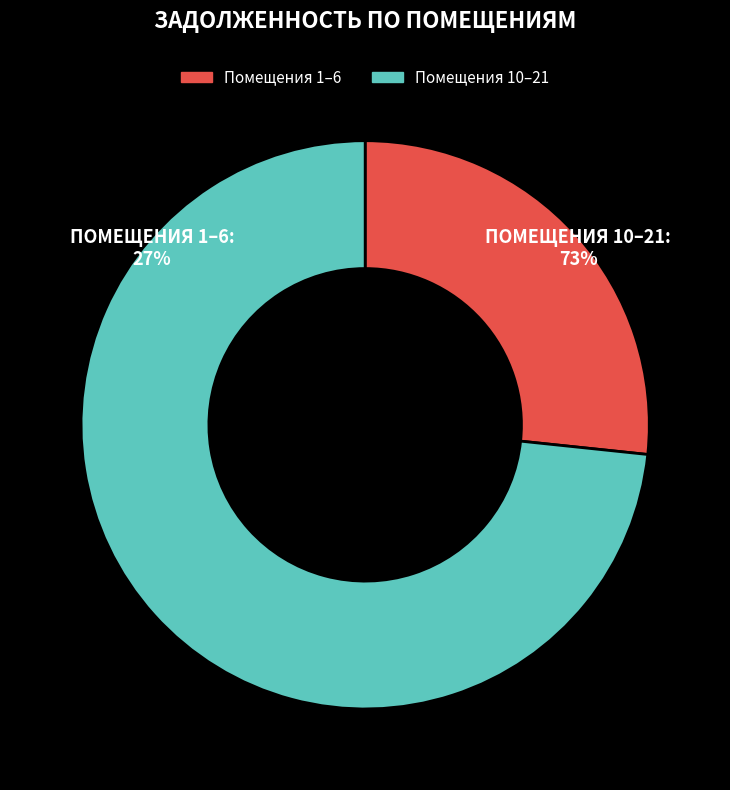

Is it true that 8 is 1% of the pie?

False